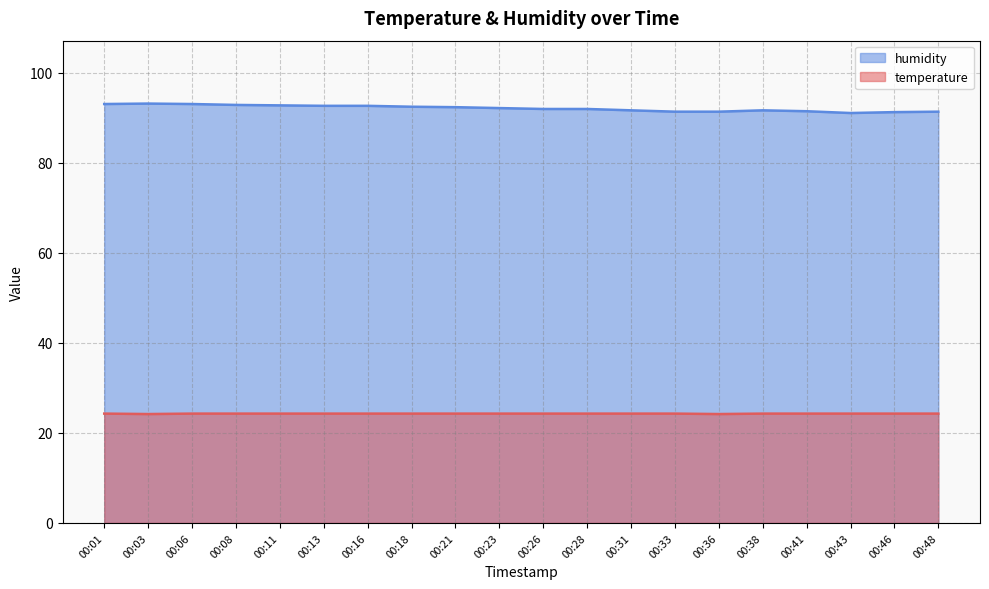

At which category is the sum across all series the highest?

00:03